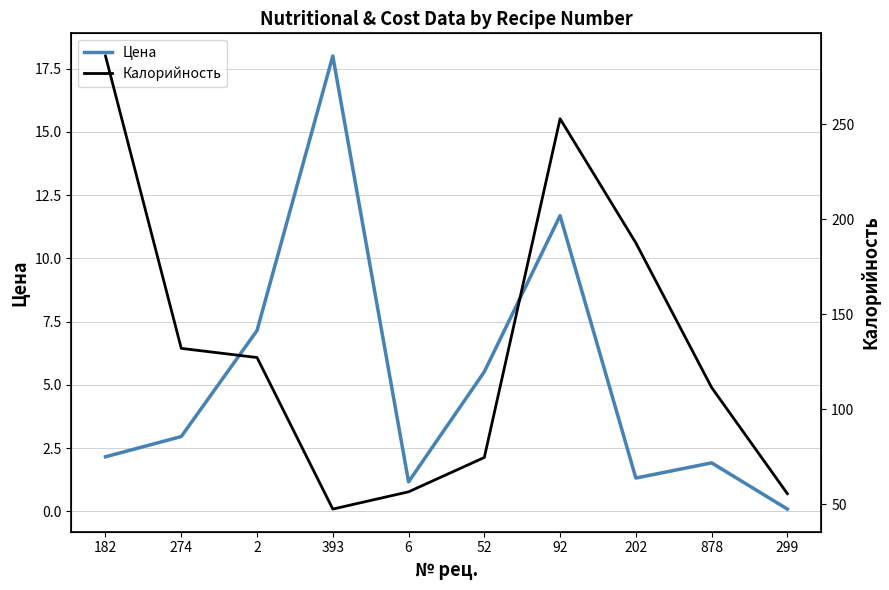

How many values in the Калорийность series exceed 127?

5